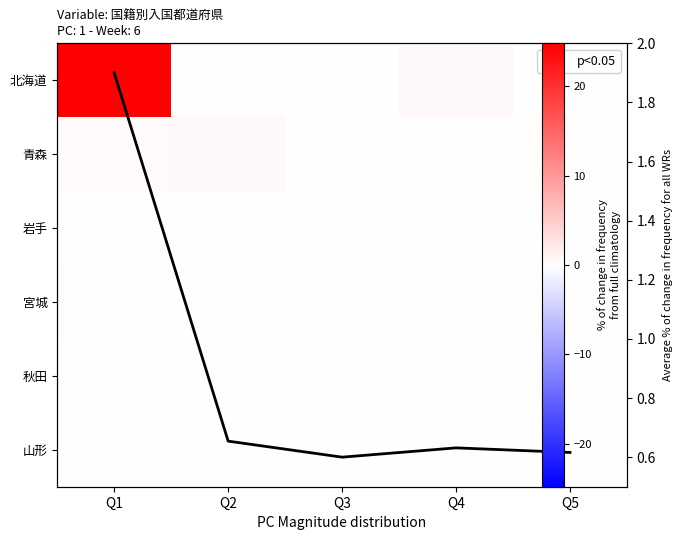

Where is 青森 nearest to the value 0?

Q3